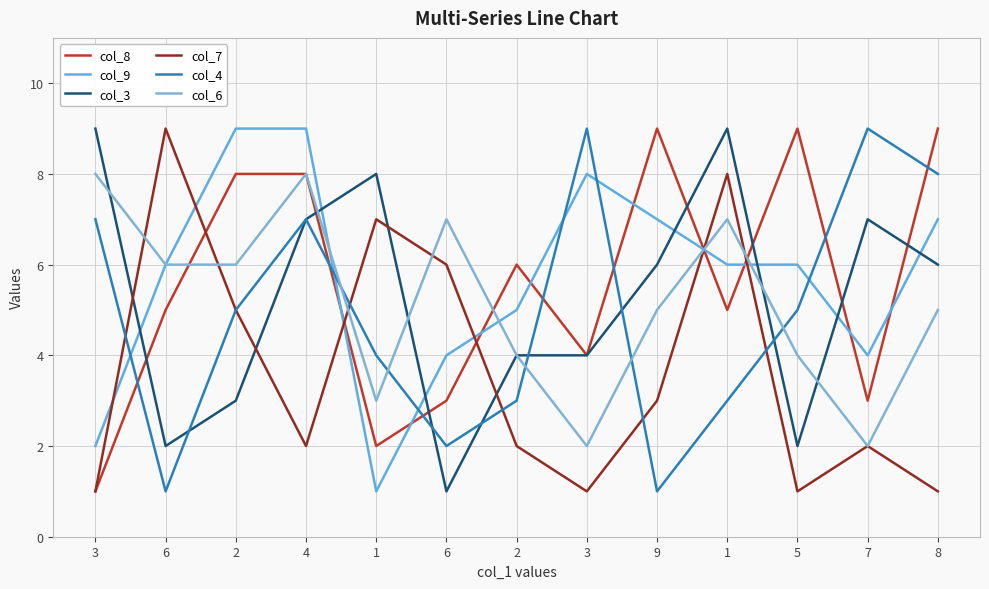

Which series has the largest total across all categories?

col_9